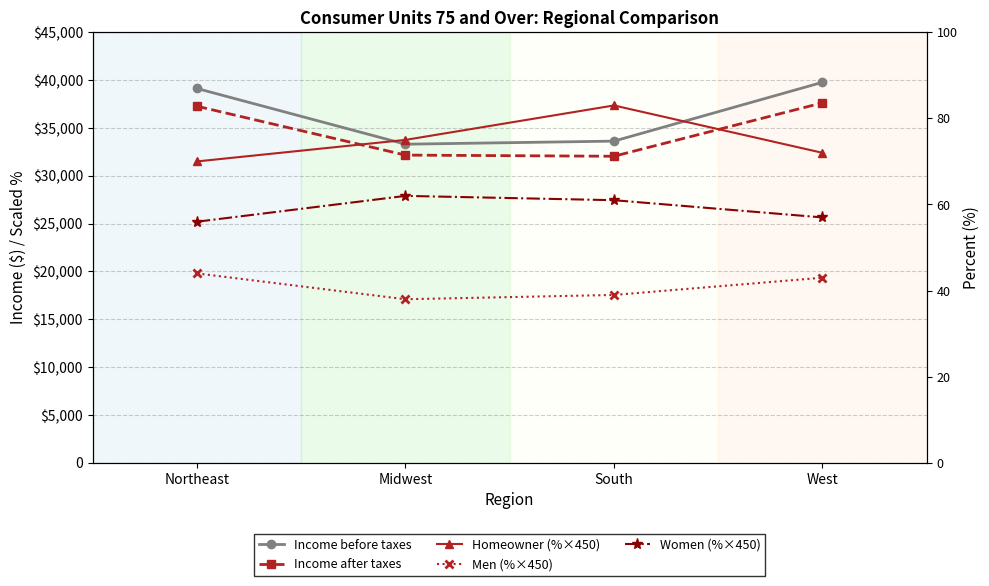

What position from the right is Northeast?

4